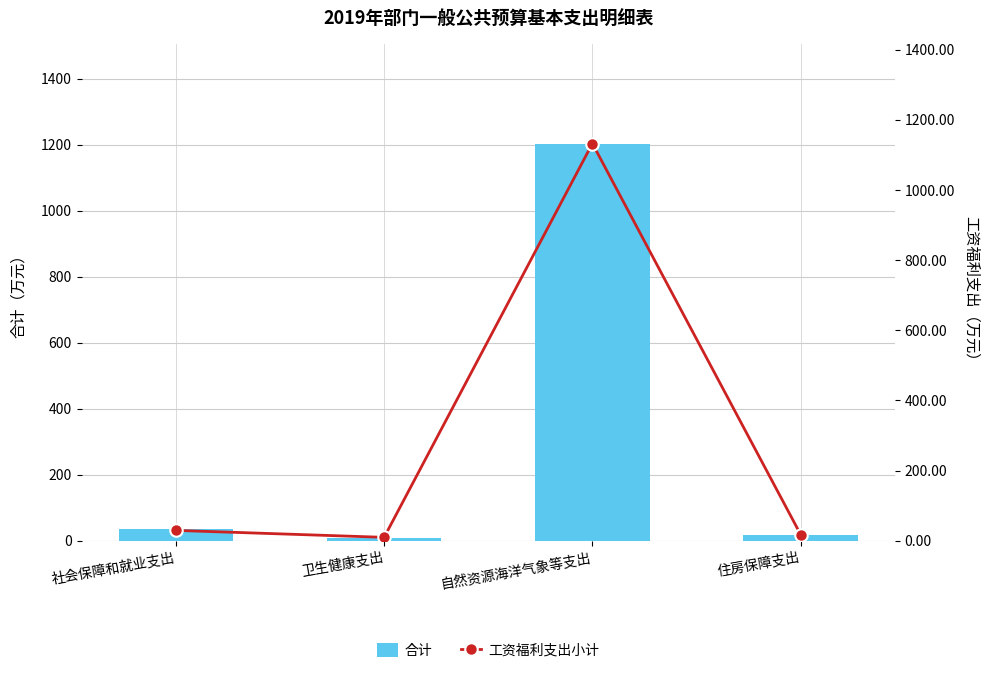

Does the chart contain stacked bars?

No